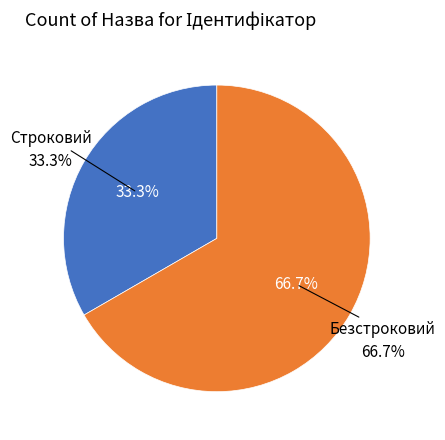

Rank the categories by value from lowest to highest.

Строковий, Безстроковий